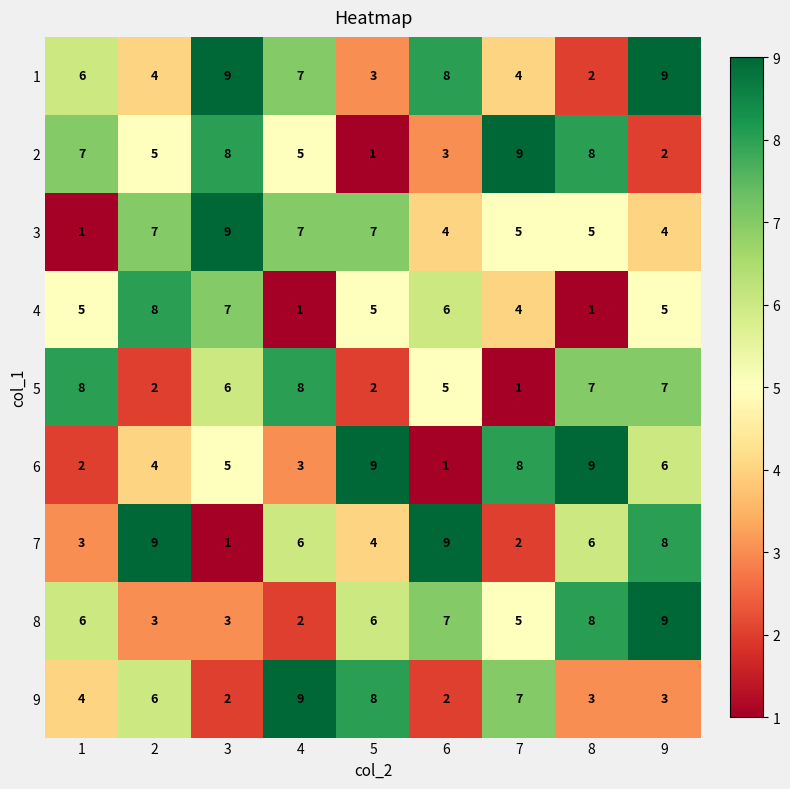

How many 2 values are between 3 and 8?

6